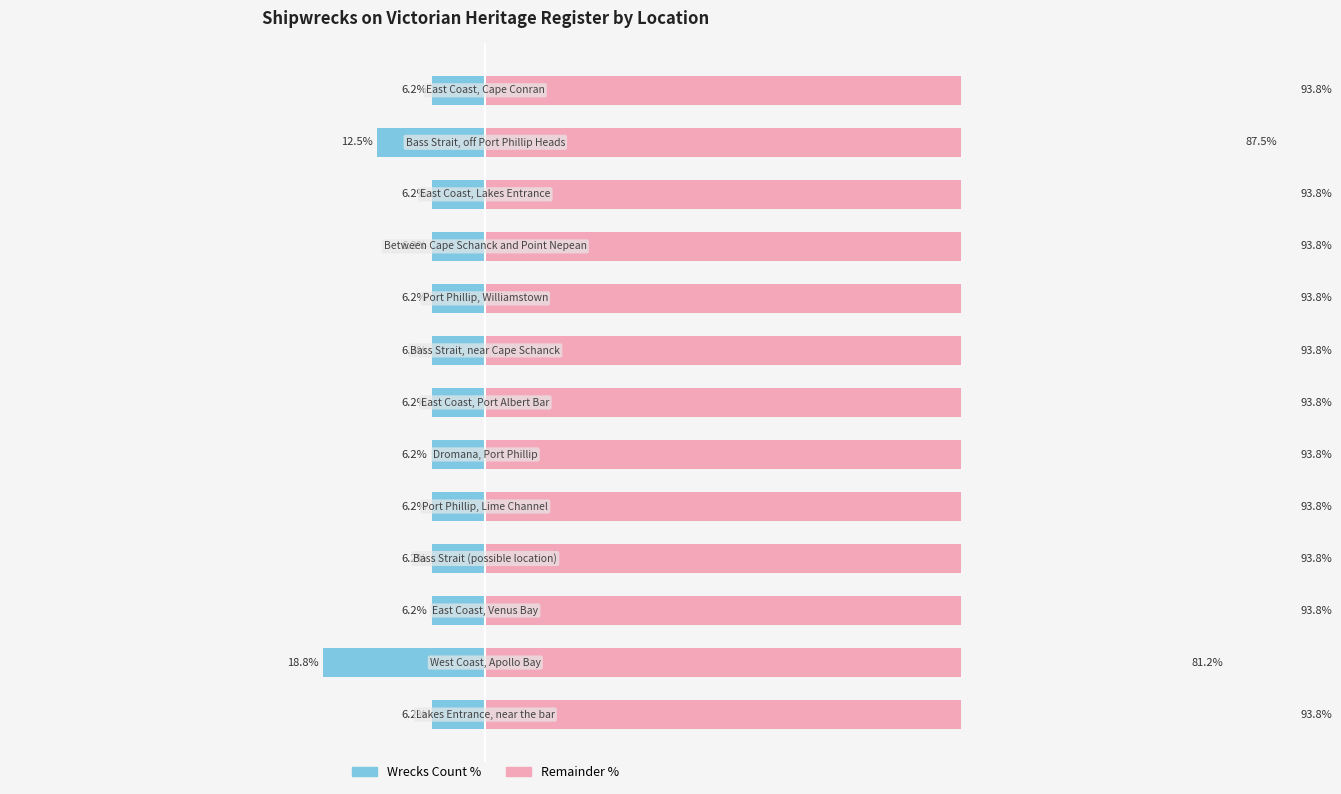

How many distinct data groups are displayed?

2